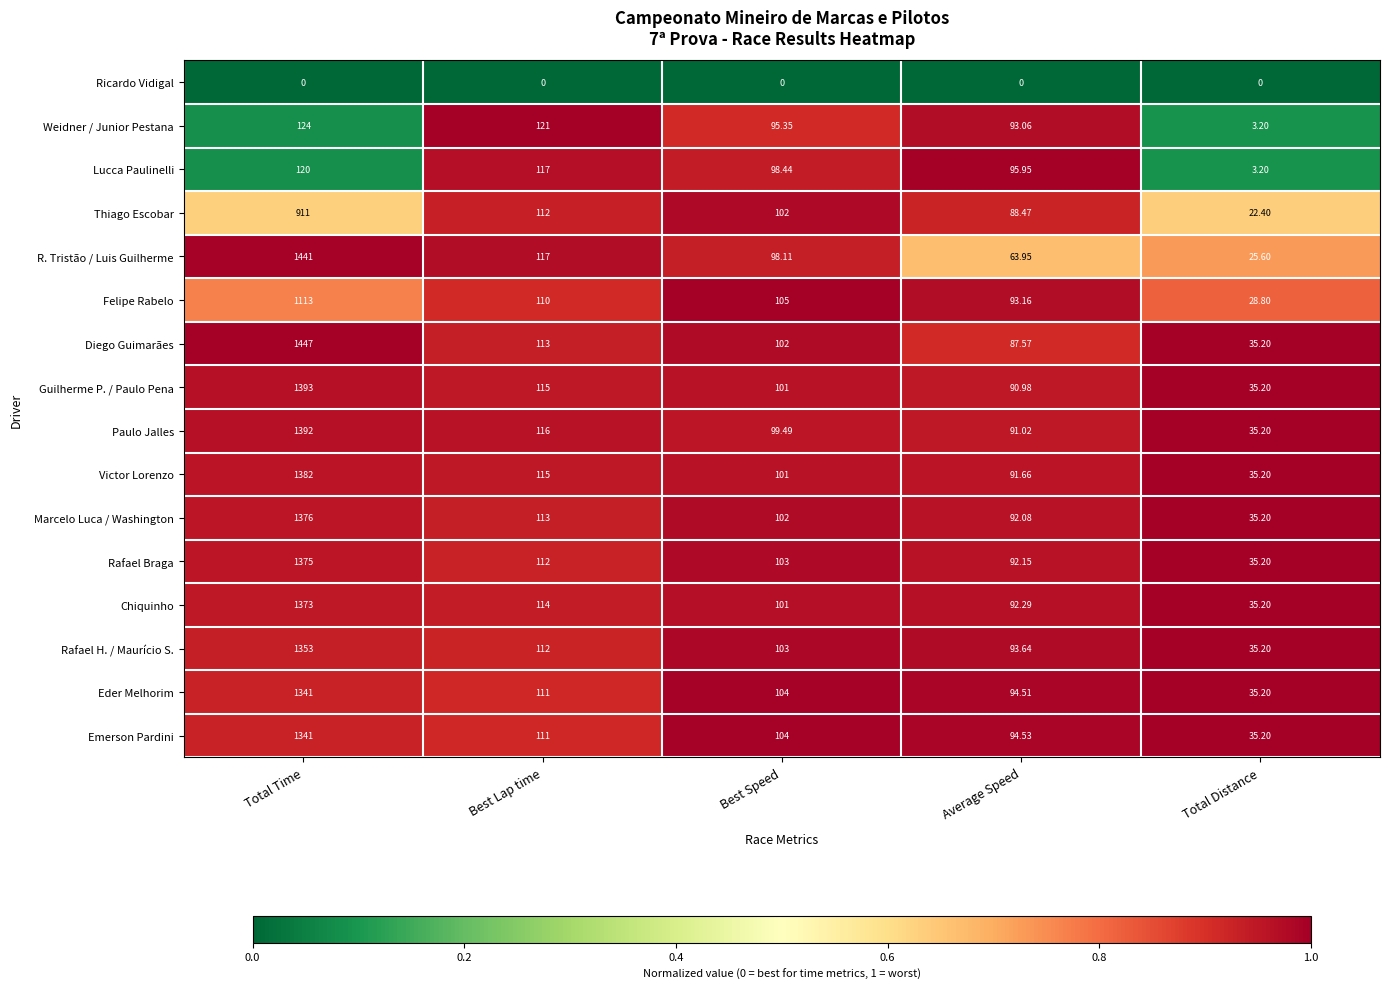

Which category has the lowest value in the Eder Melhorim series?

Total Distance